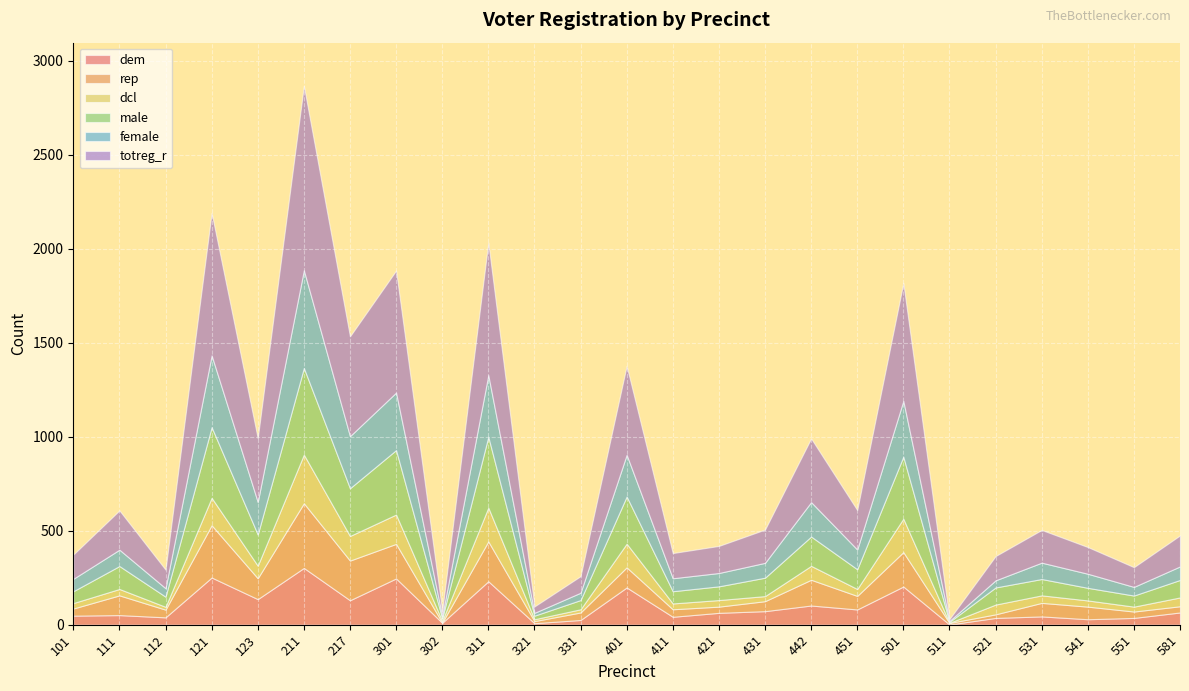

Between 217 and 521, which series saw the biggest shift?

totreg_r